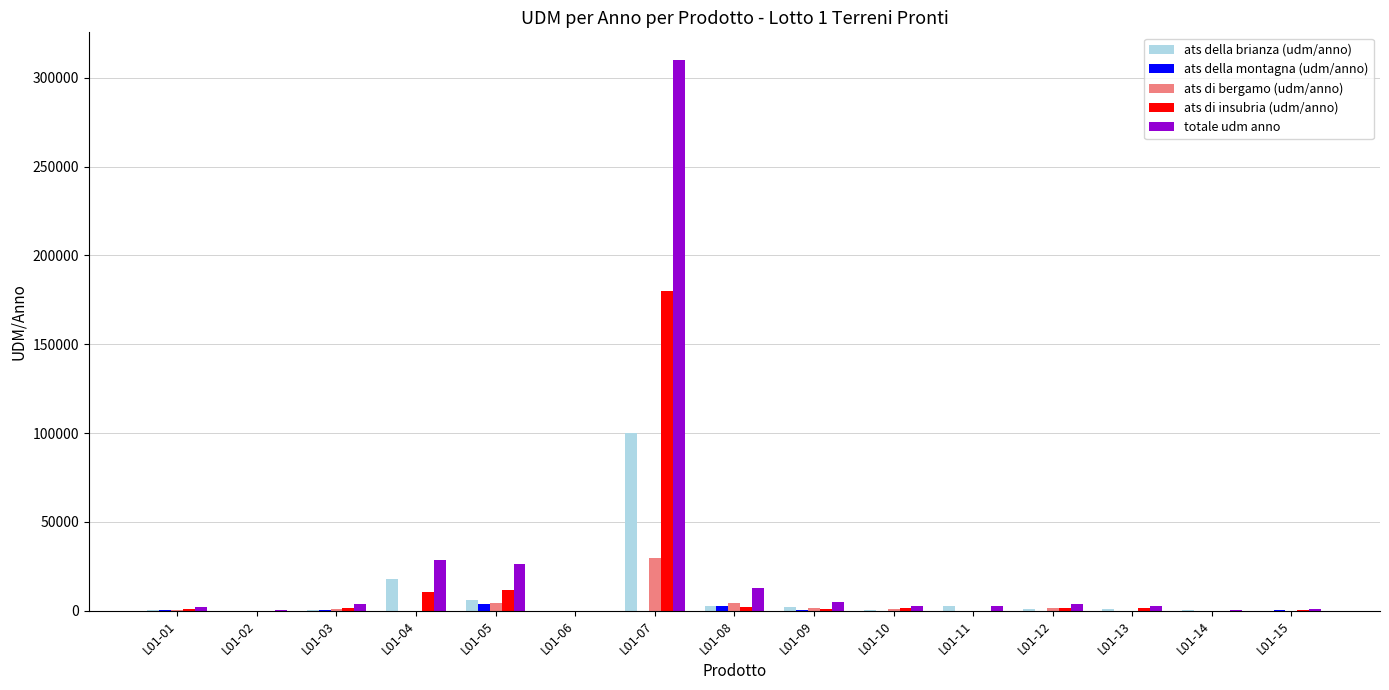

What is the greatest value displayed?

310000